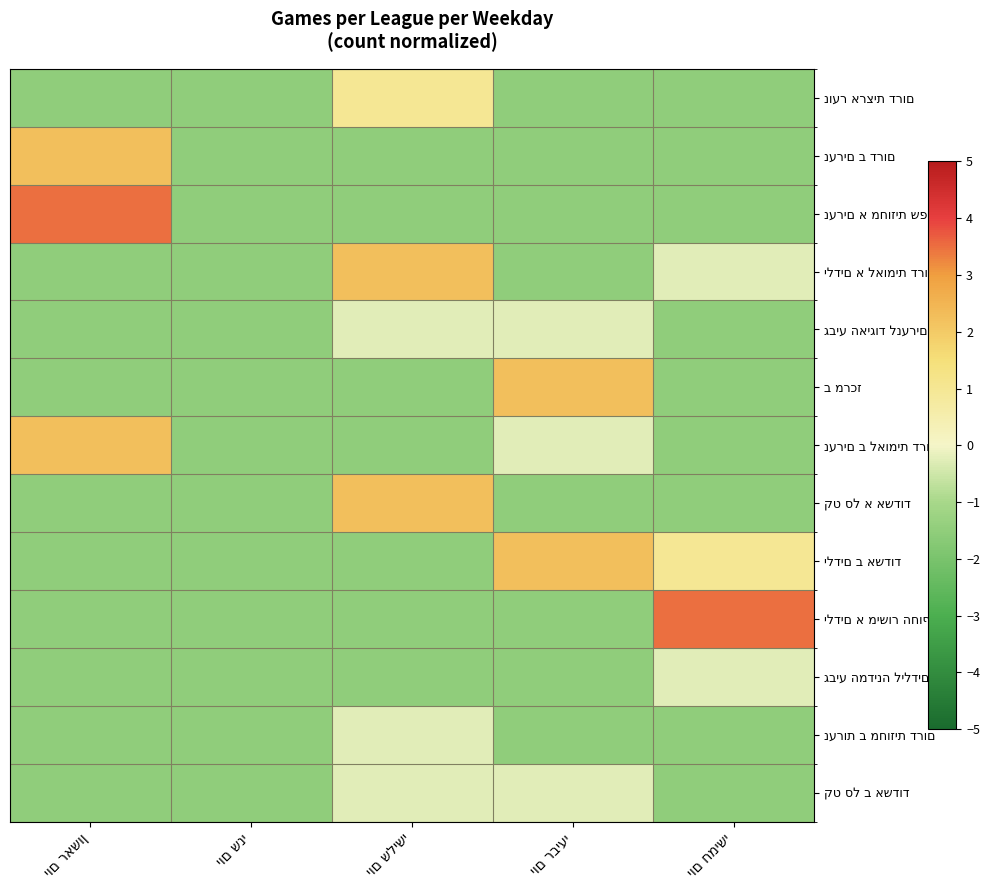

What is the greatest value displayed?

3.5